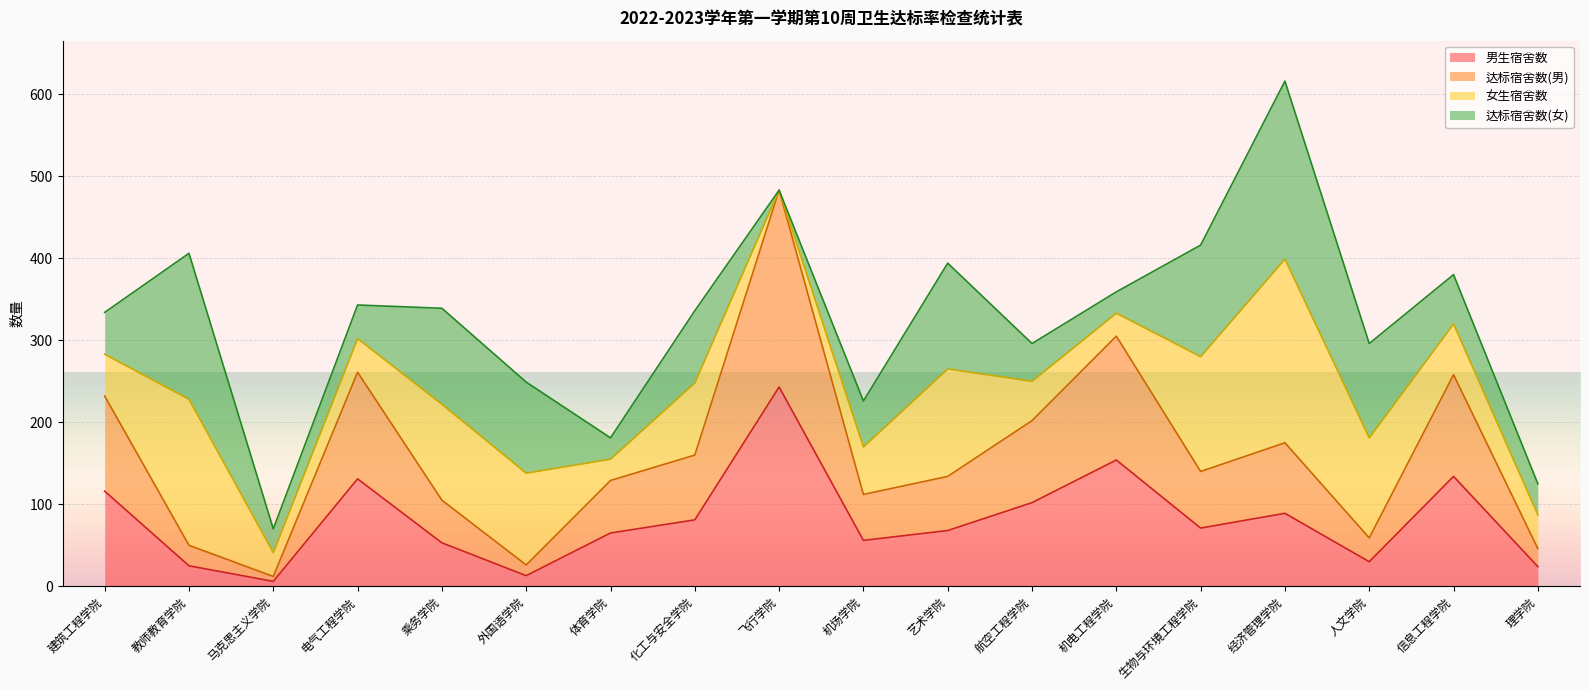

What is the difference between the second highest and second lowest values in the 达标宿舍数(男) series?

279